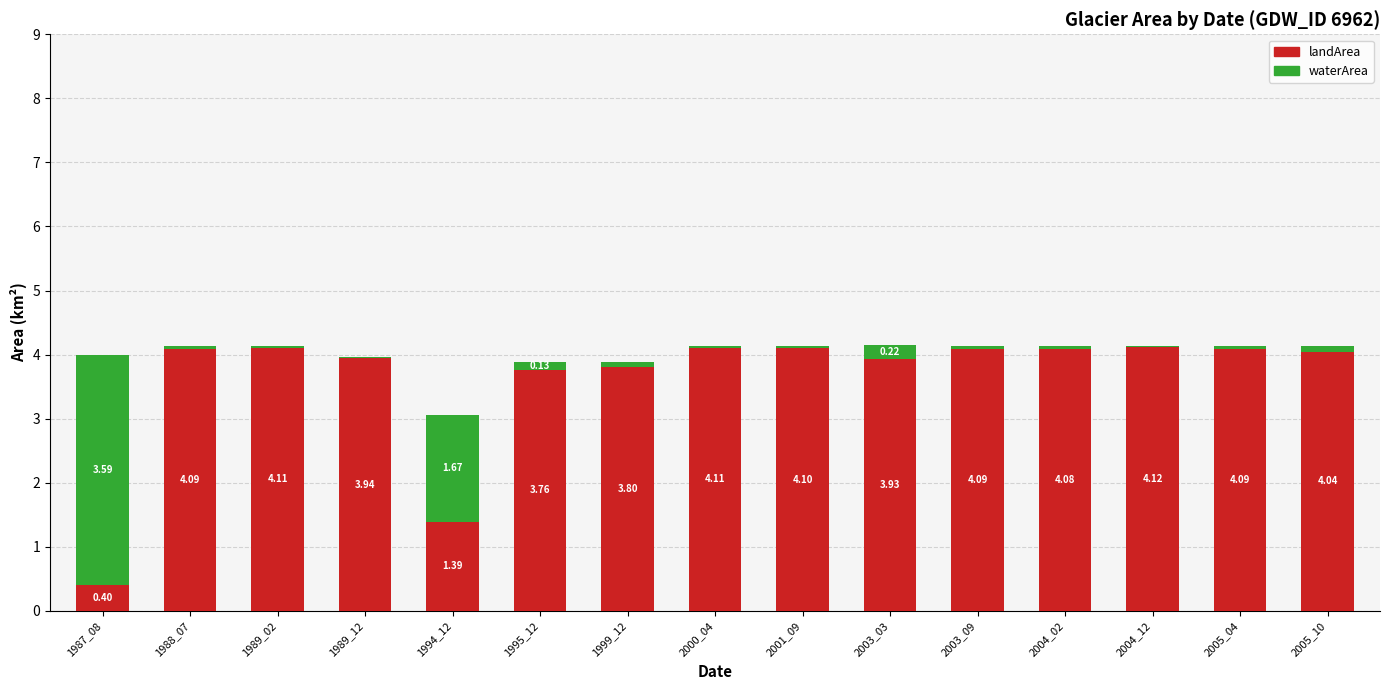

At which category is the sum across all series the highest?

2003_03